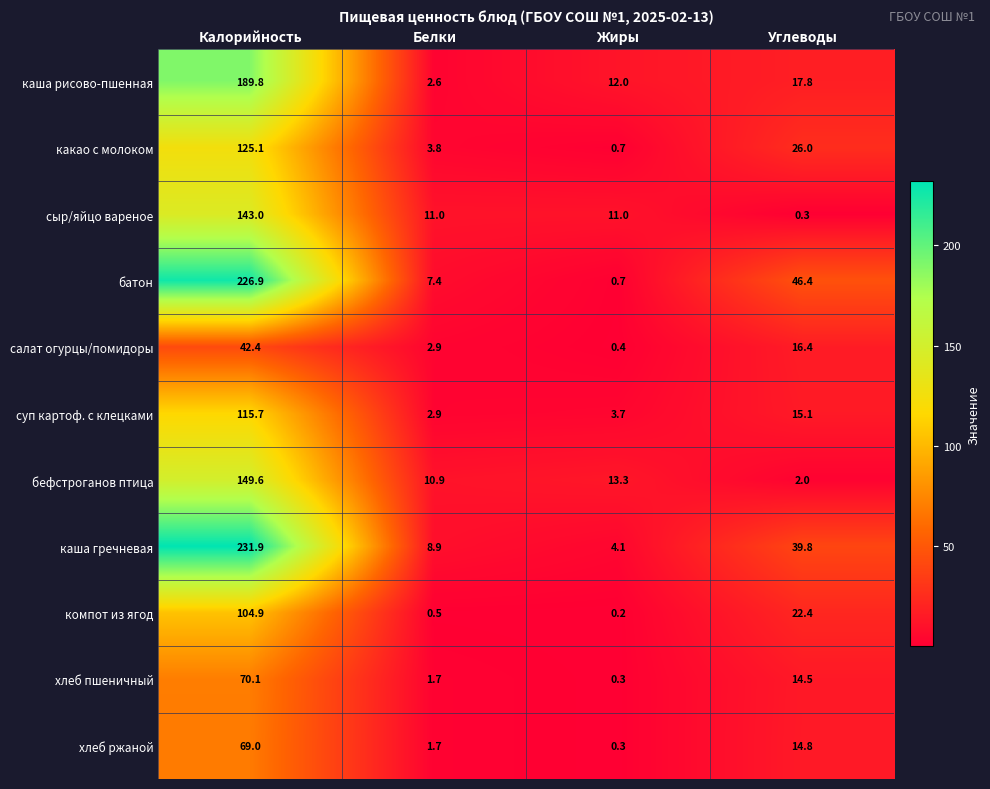

The value of хлеб ржаной at Белки is 2.9. True or false?

False